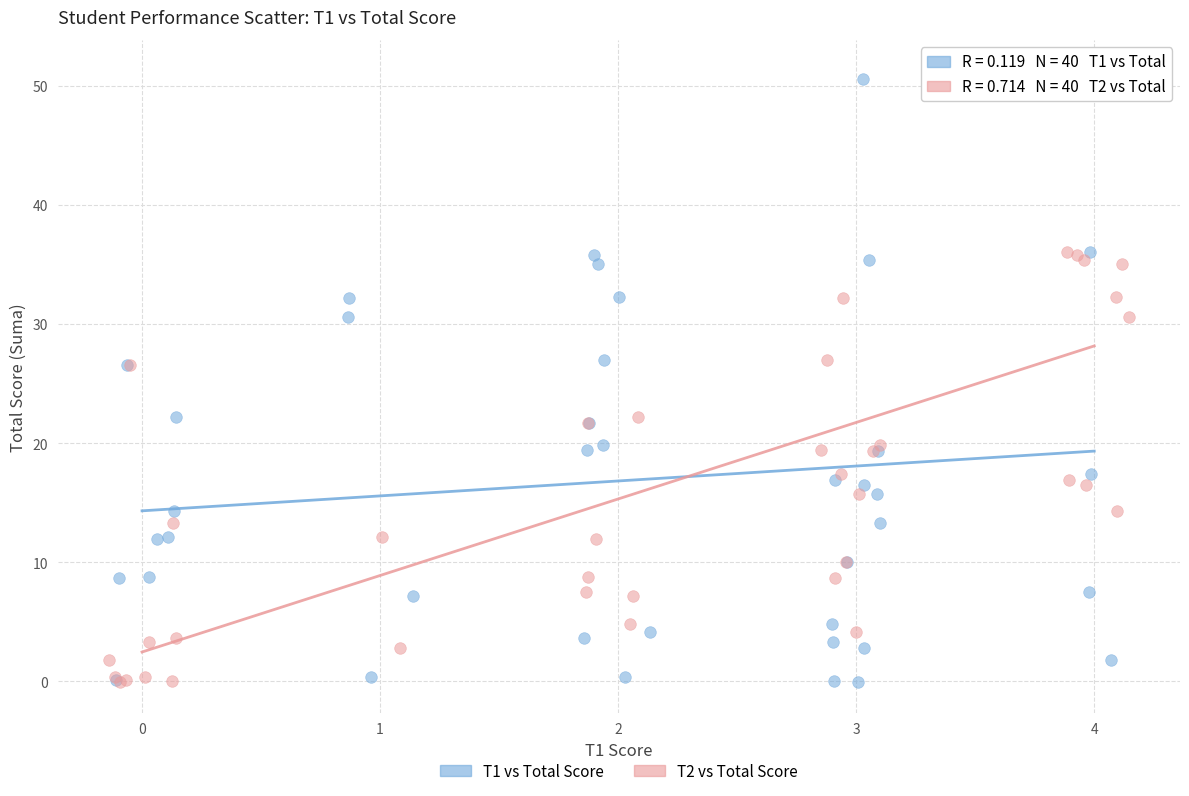

What are all the series names shown in the legend?

T1 vs Total Score, T2 vs Total Score